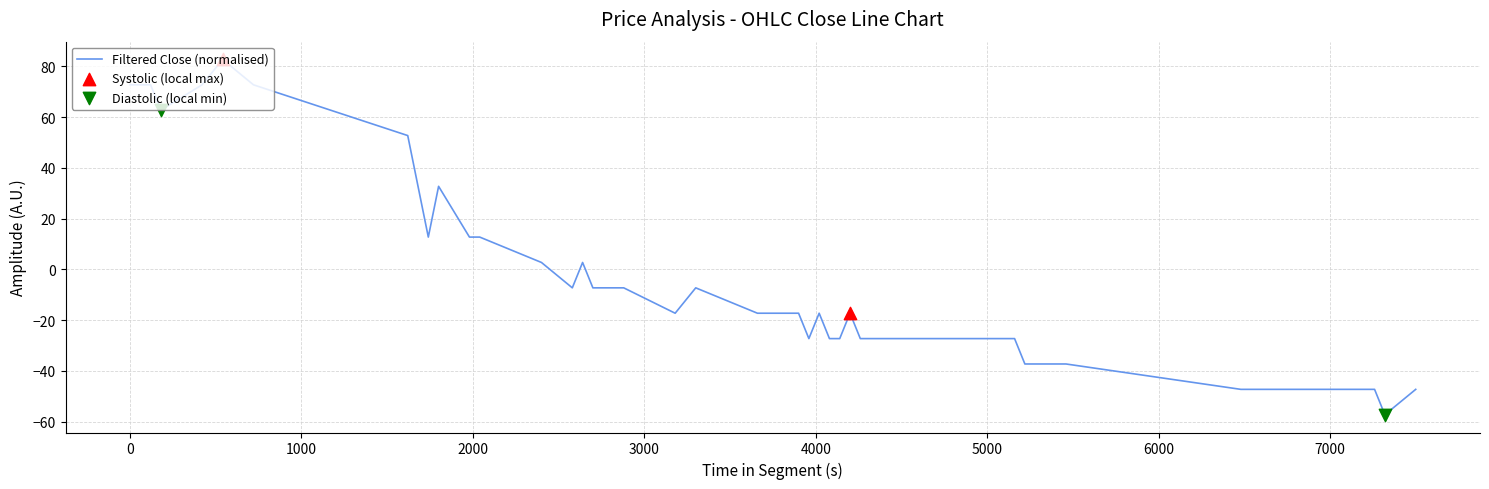

What is the minimum value shown in the chart?

-57.2